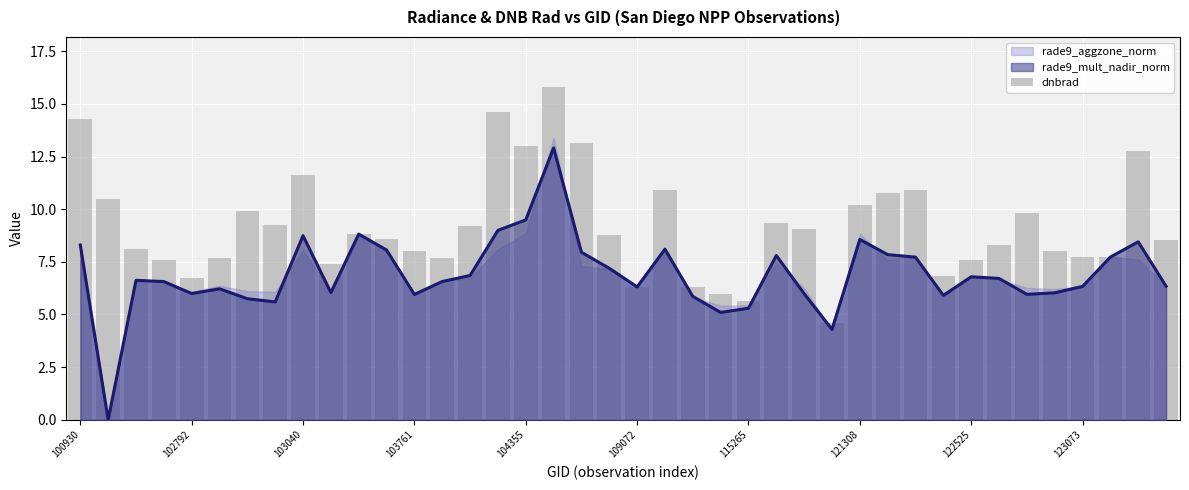

Approximately how many times larger is the value at 24 compared to 10?

0.6